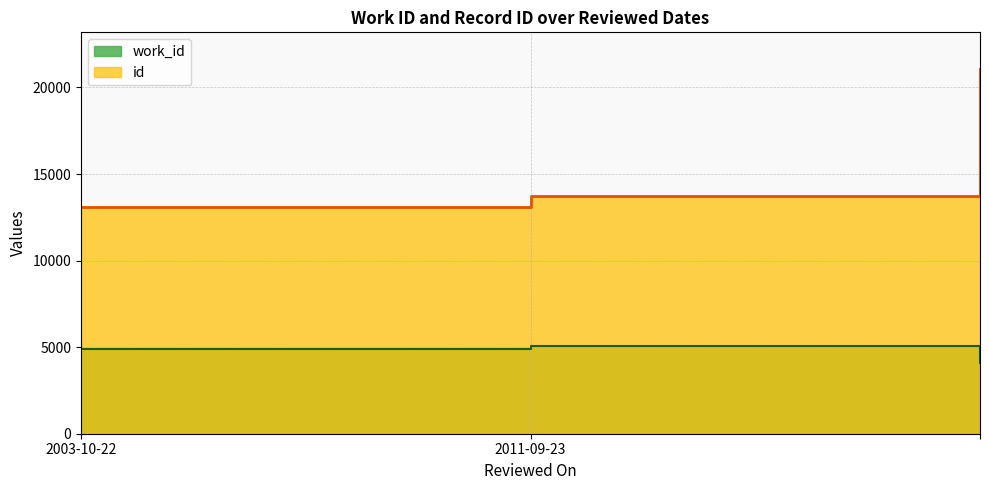

What is the smallest value displayed?

4111